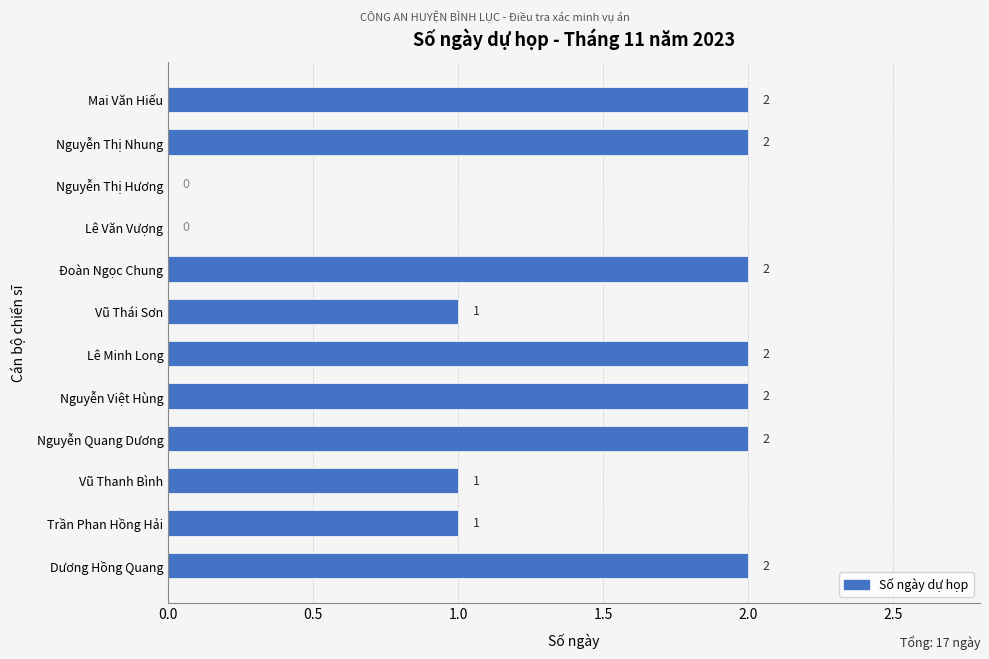

What is the sum of all values?

17